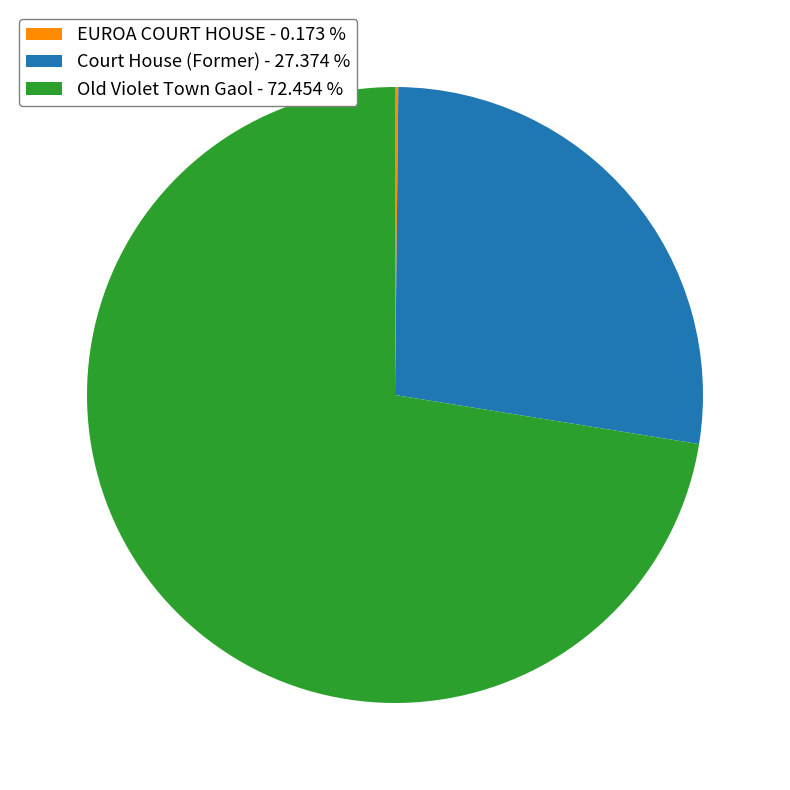

True or false: Old Violet Town Gaol accounts for 72% of the total.

True